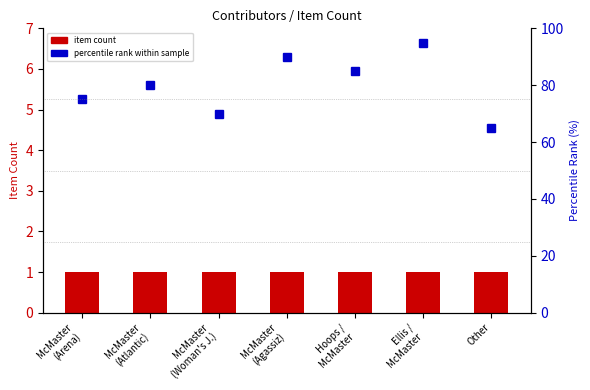

What is the value of the percentile rank bar at the 1st from the left?

75